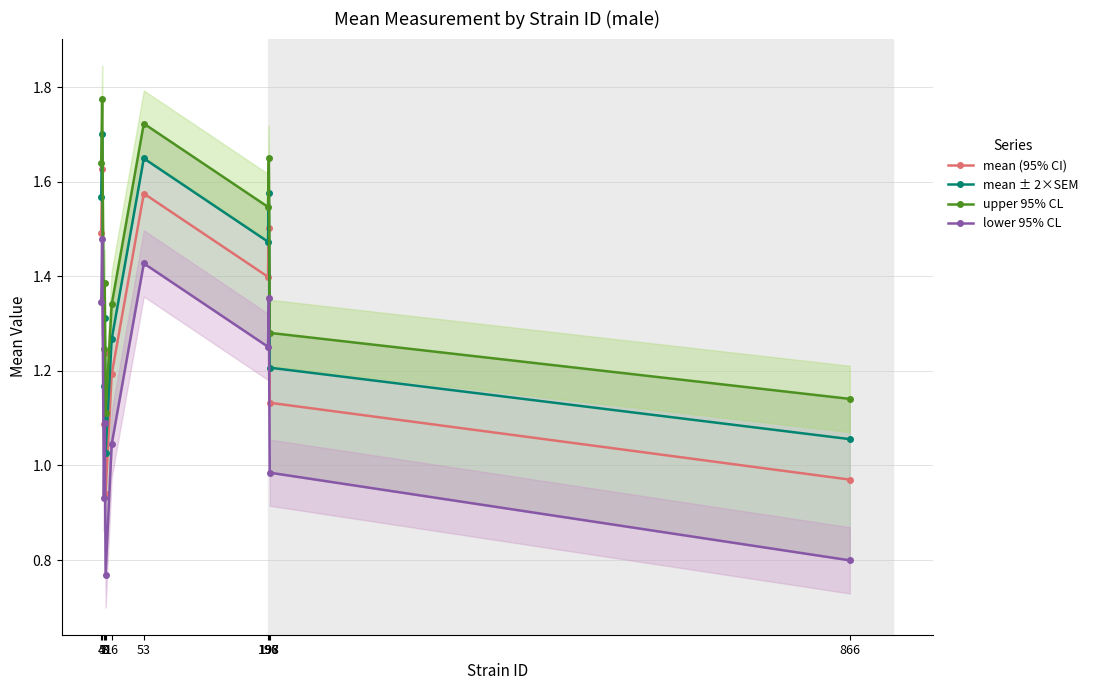

What is the smallest value displayed?

0.8